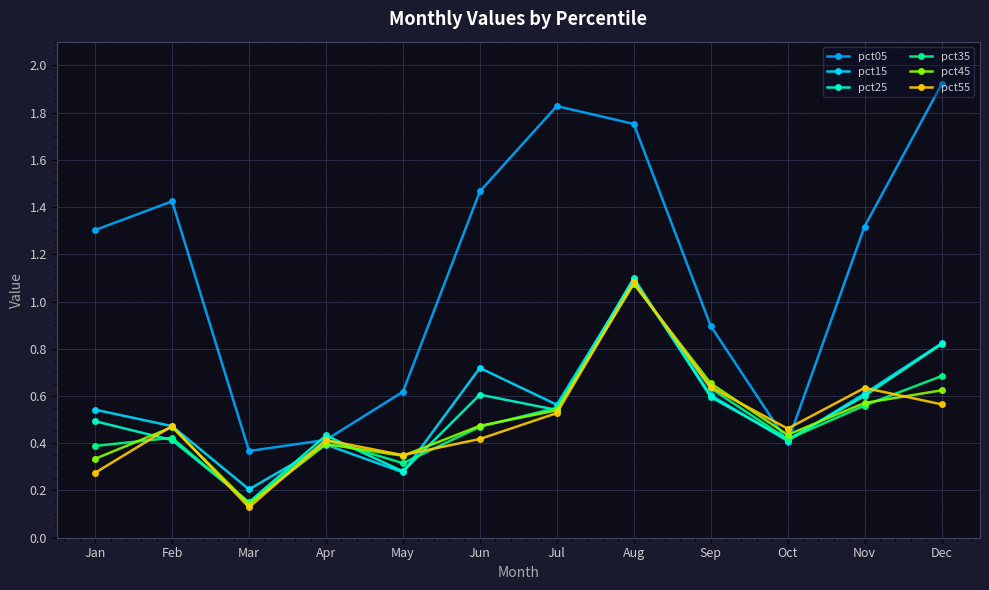

True or false: pct15 has a value of 0.3 at Jun.

False